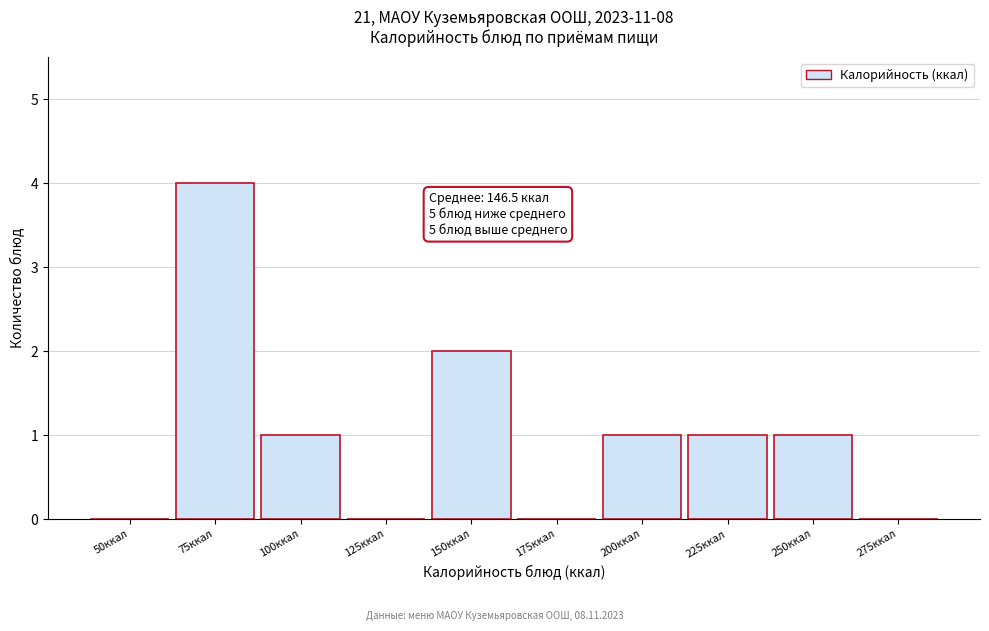

Reading left to right, what are all the values shown in this chart?

50ккал=0	75ккал=4	100ккал=1	125ккал=0	150ккал=2	175ккал=0	200ккал=1	225ккал=1	250ккал=1	275ккал=0